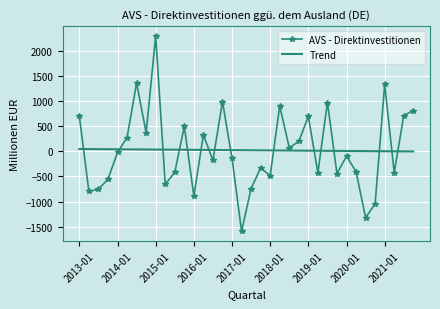

Rank the series by their maximum value, from lowest to highest.

Trend, AVS - Direktinvestitionen